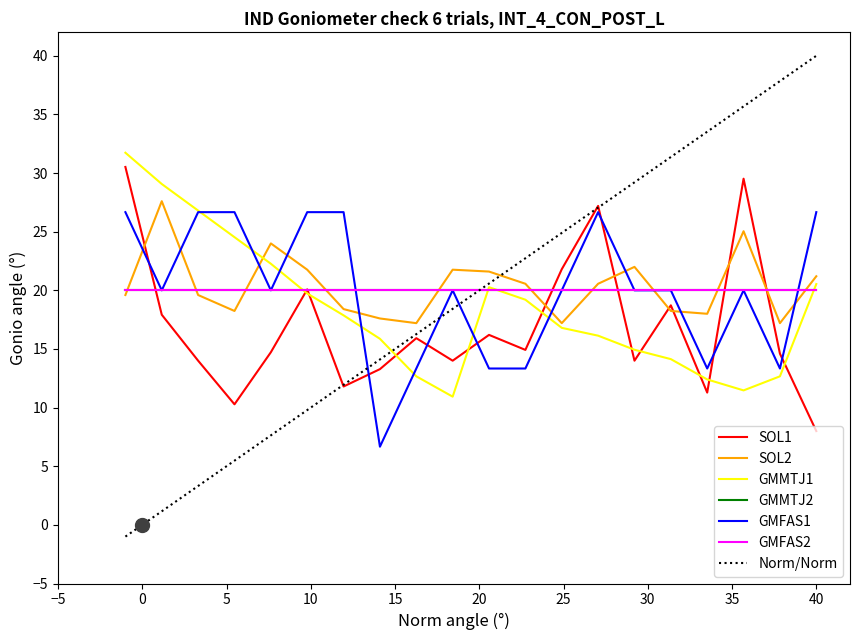

True or false: BME280_temperature and Signal intersect in this chart.

True